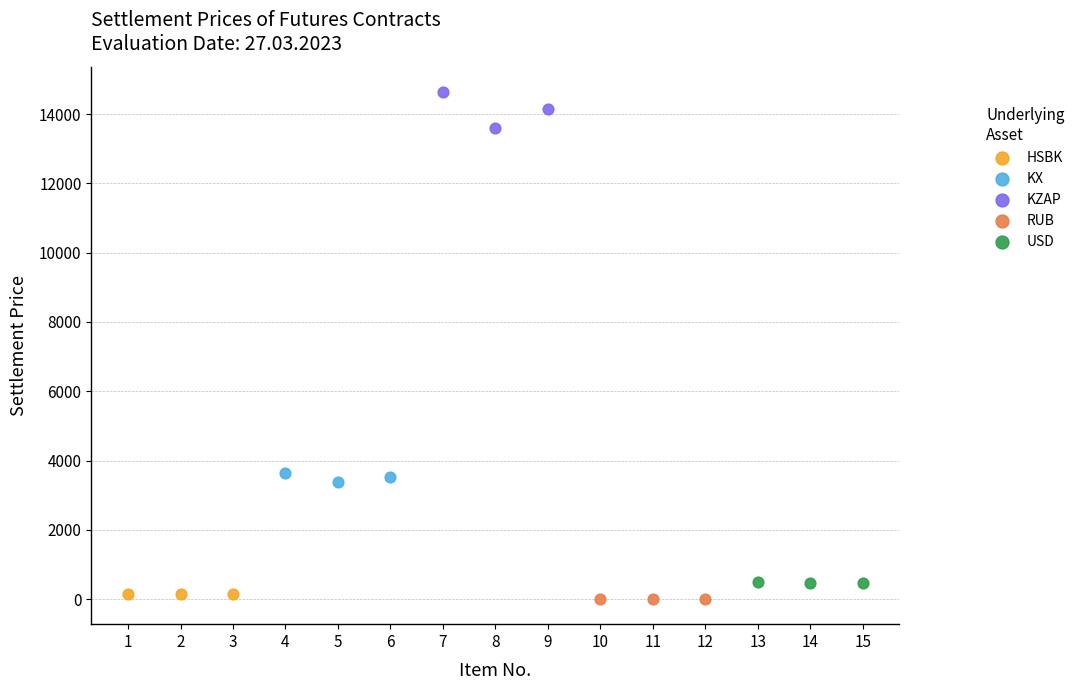

Which series reaches the maximum Y coordinate?

KZAP